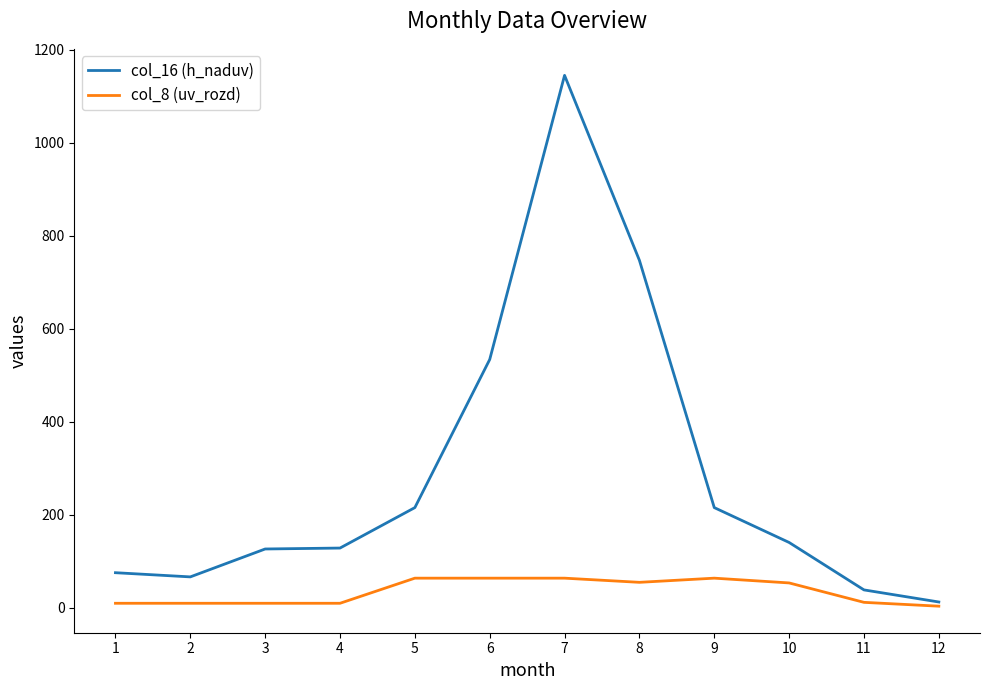

Between 5 and 10, which series saw the biggest shift?

col_16 (h_naduv)